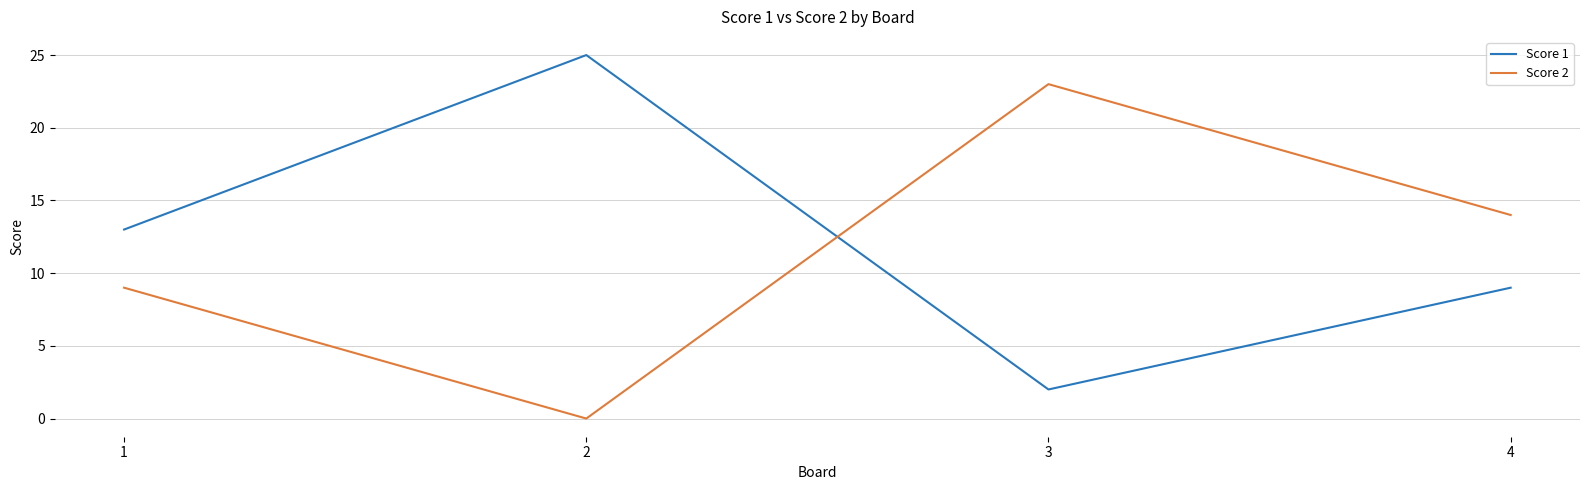

How many categories are shown in the chart?

4